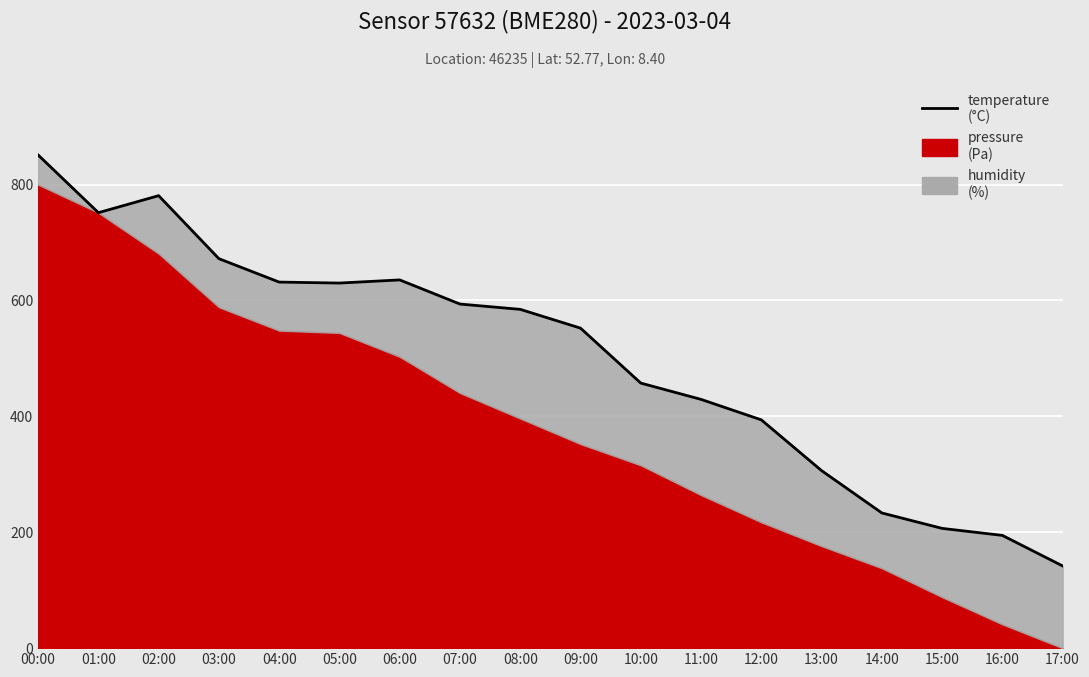

How many interior local valleys (lower than both neighbors) does the data have?

2